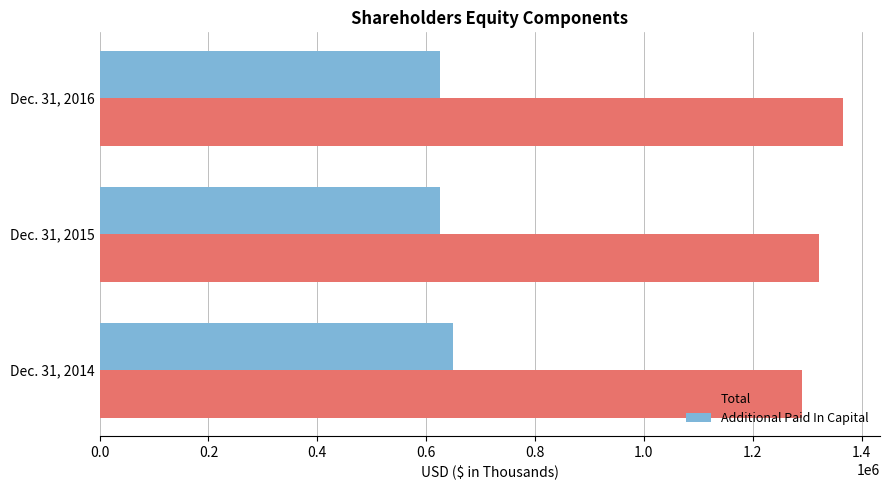

What is the spread (max minus min) of values at Dec. 31, 2014?

639910